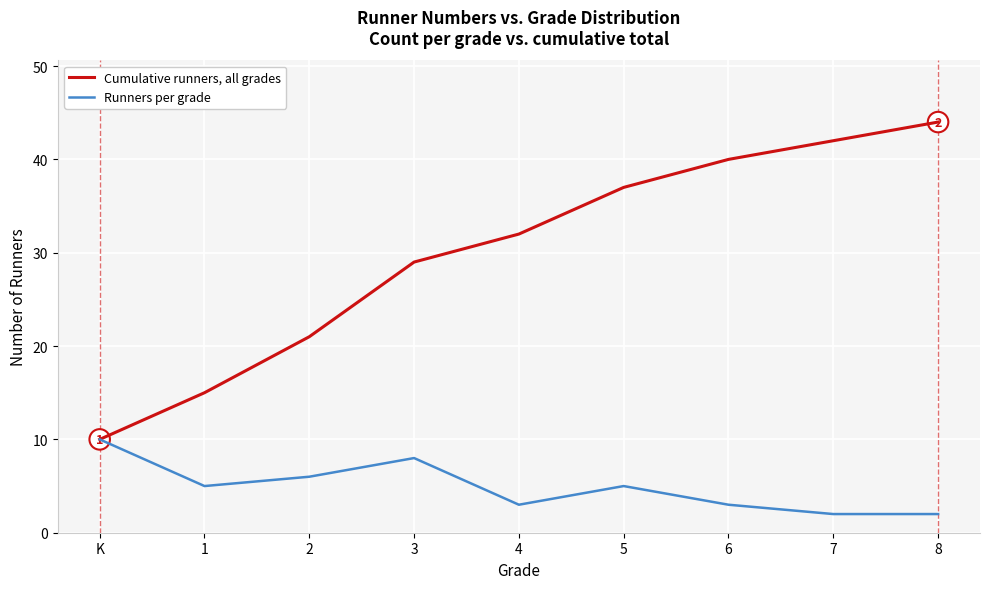

What is the maximum value shown in the chart?

44